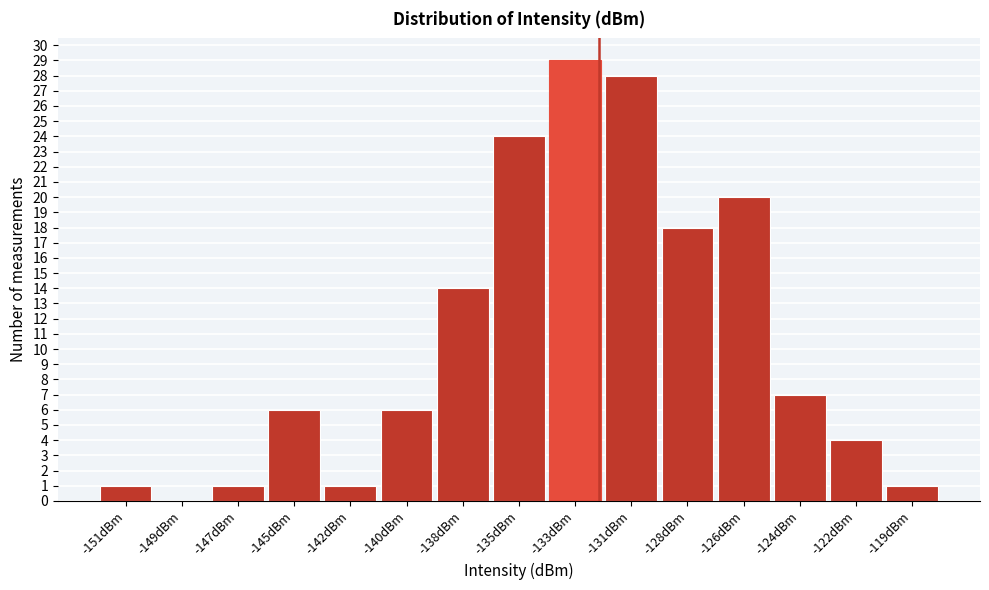

Reading left to right, transcribe all the data shown in this chart.

-151dBm=1	-149dBm=0	-147dBm=1	-145dBm=6	-142dBm=1	-140dBm=6	-138dBm=14	-135dBm=24	-133dBm=29	-131dBm=28	-128dBm=18	-126dBm=20	-124dBm=7	-122dBm=4	-119dBm=1